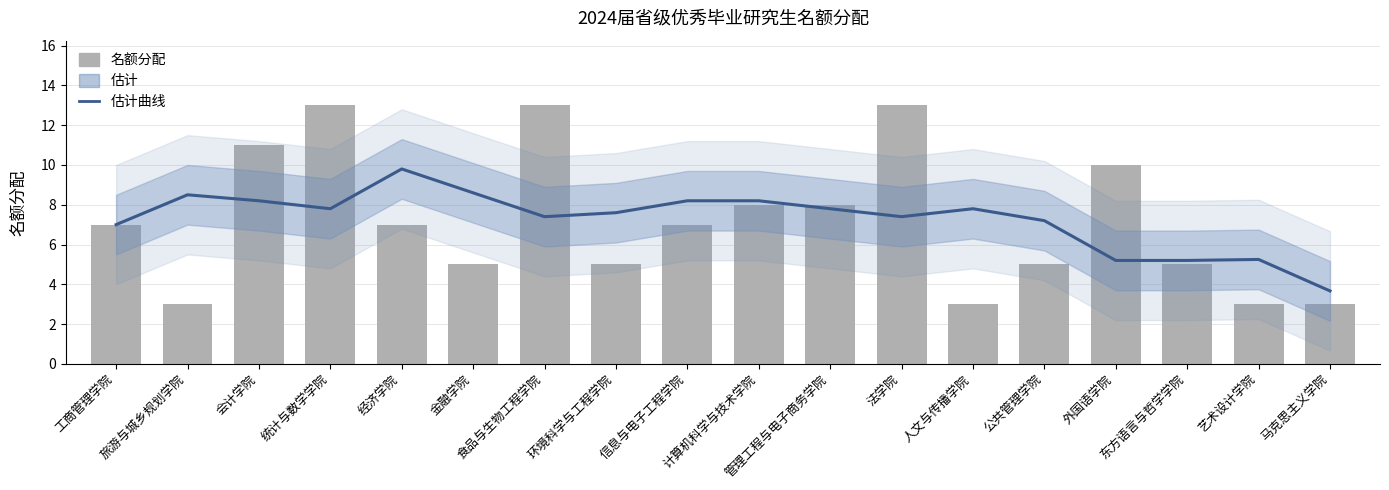

Which series has the largest range (max minus min)?

名额分配